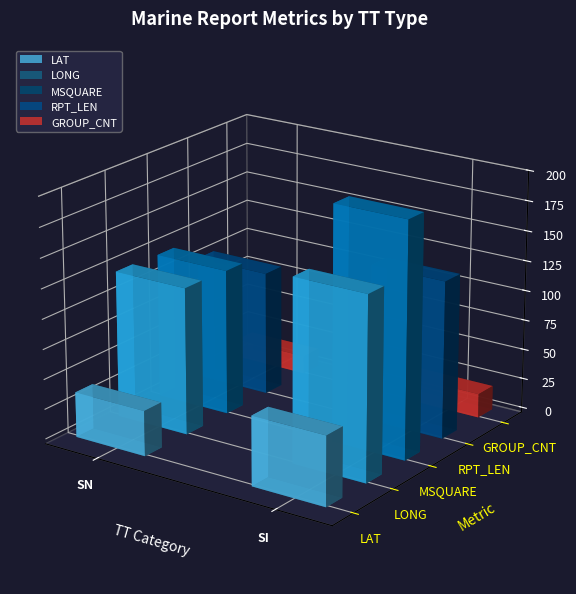

True or false: RPT_LEN has a value of 89.9 at SI.

False